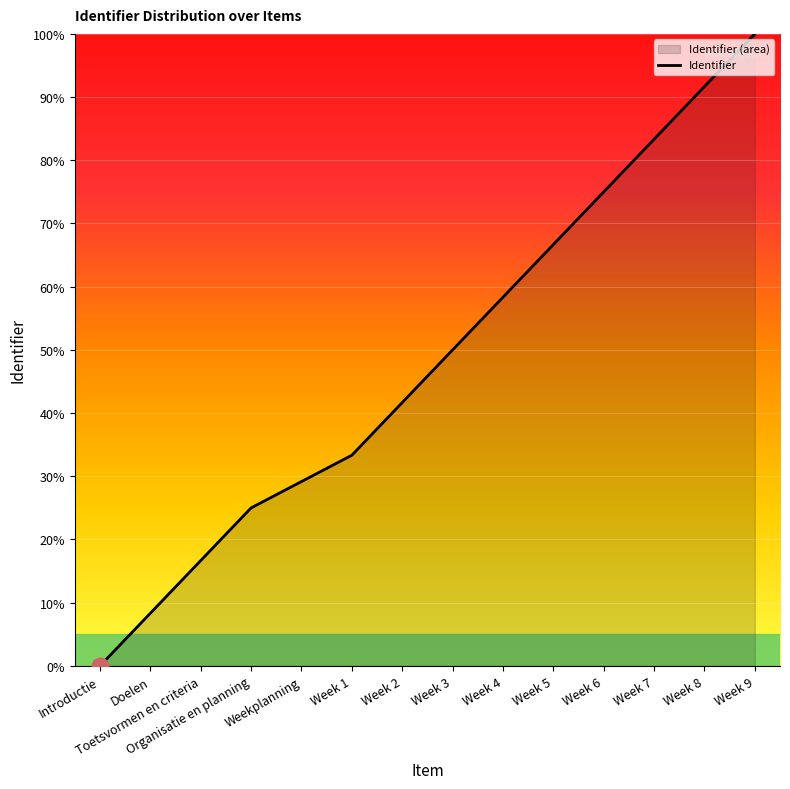

The value at Introductie is 0.0. True or false?

True